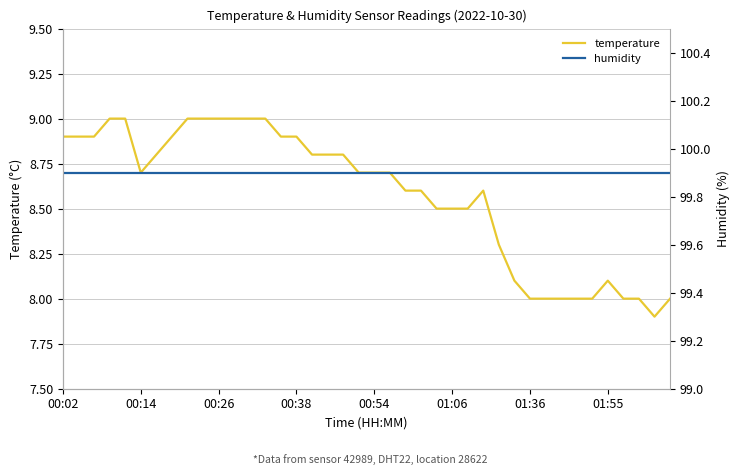

The temperature series shows 13.7 at 00:26. True or false?

False